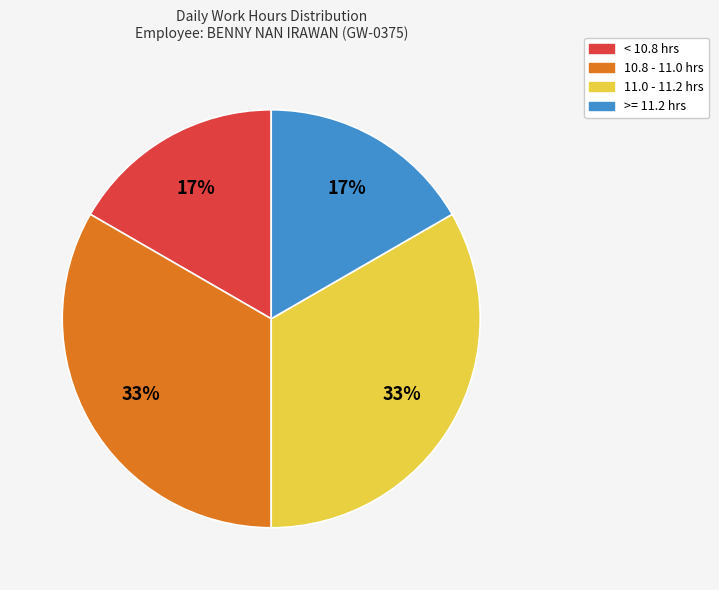

Does any single category account for the majority?

No